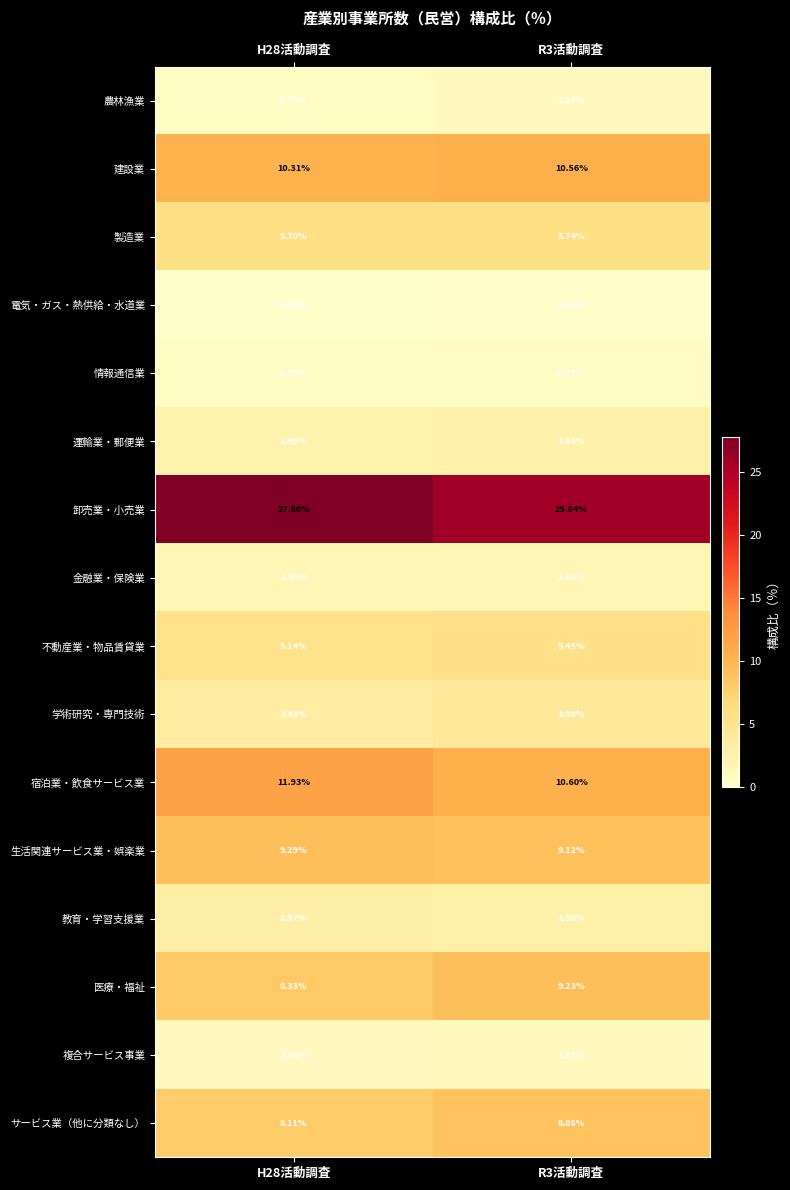

What is the total value across all series at R3活動調査?

100.0